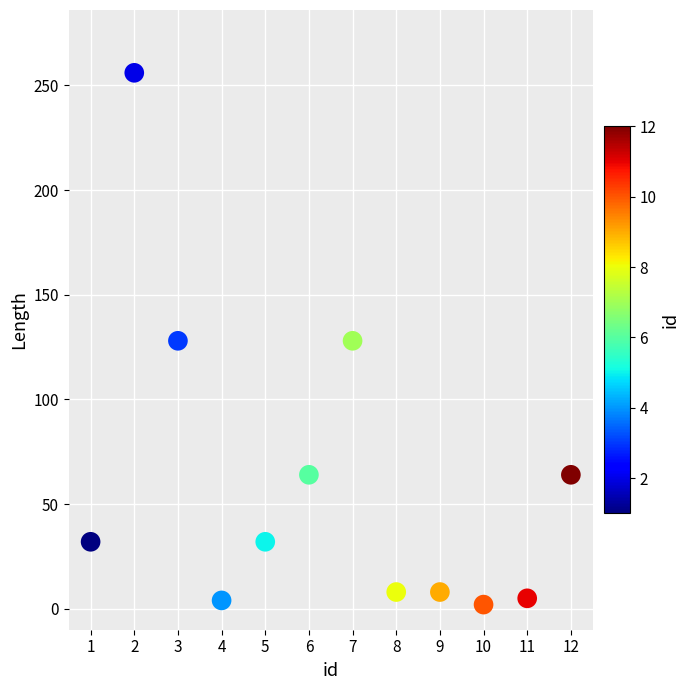

What is the average Y value?

61